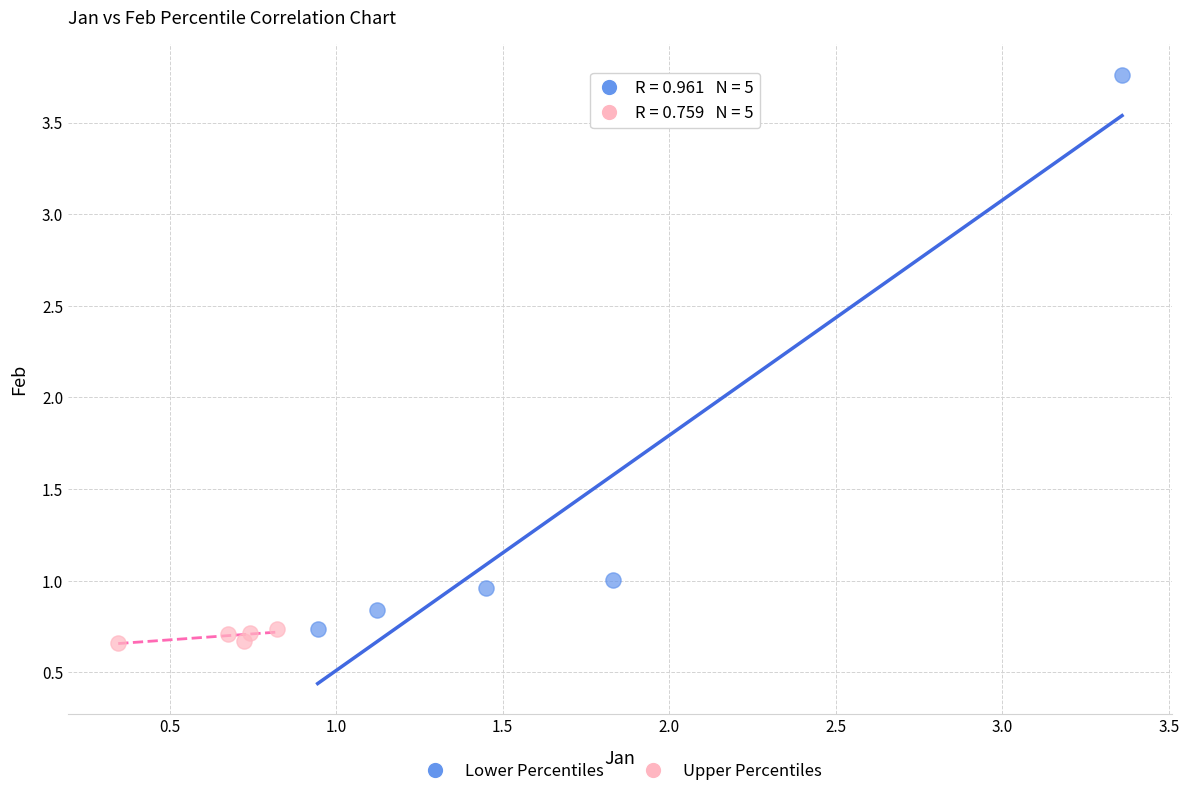

What are all the series names shown in the legend?

Lower Percentiles, Upper Percentiles